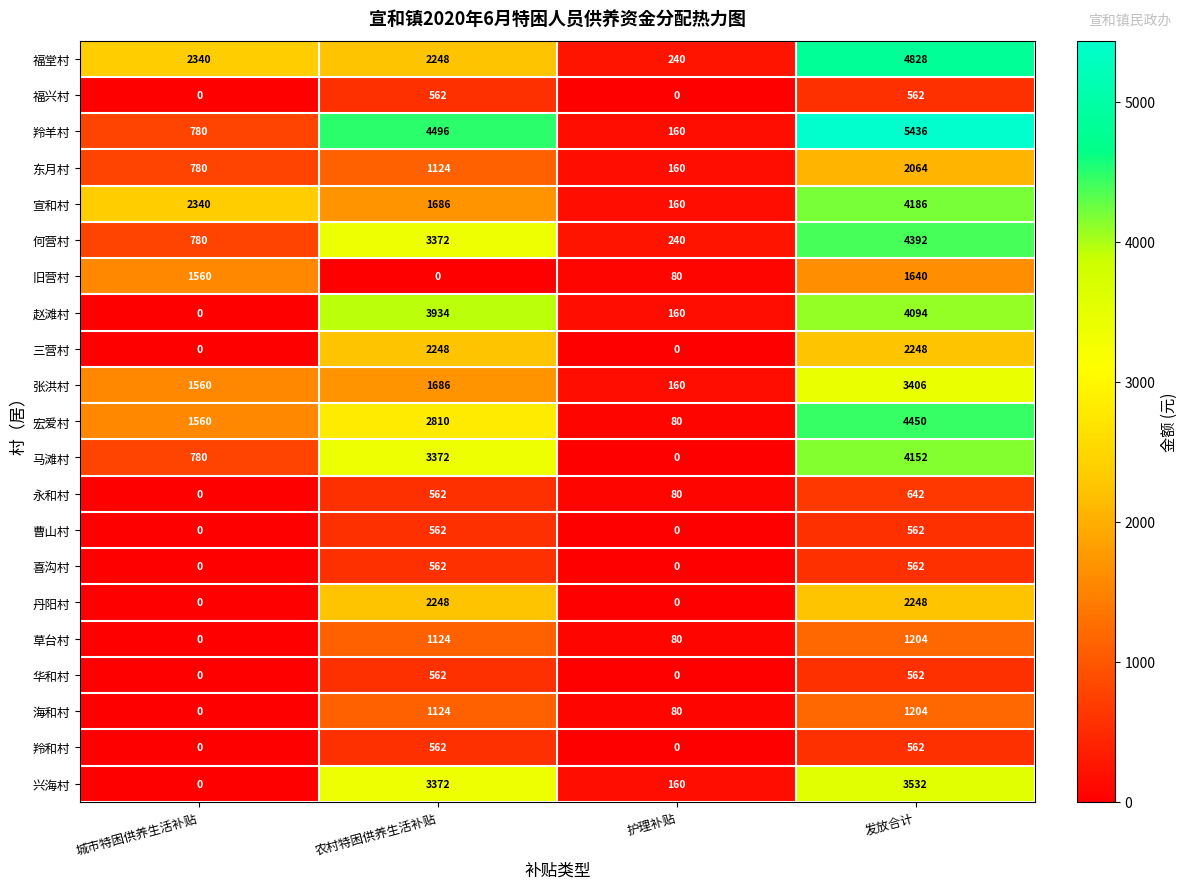

What is the average value of the 羚和村 series?

281